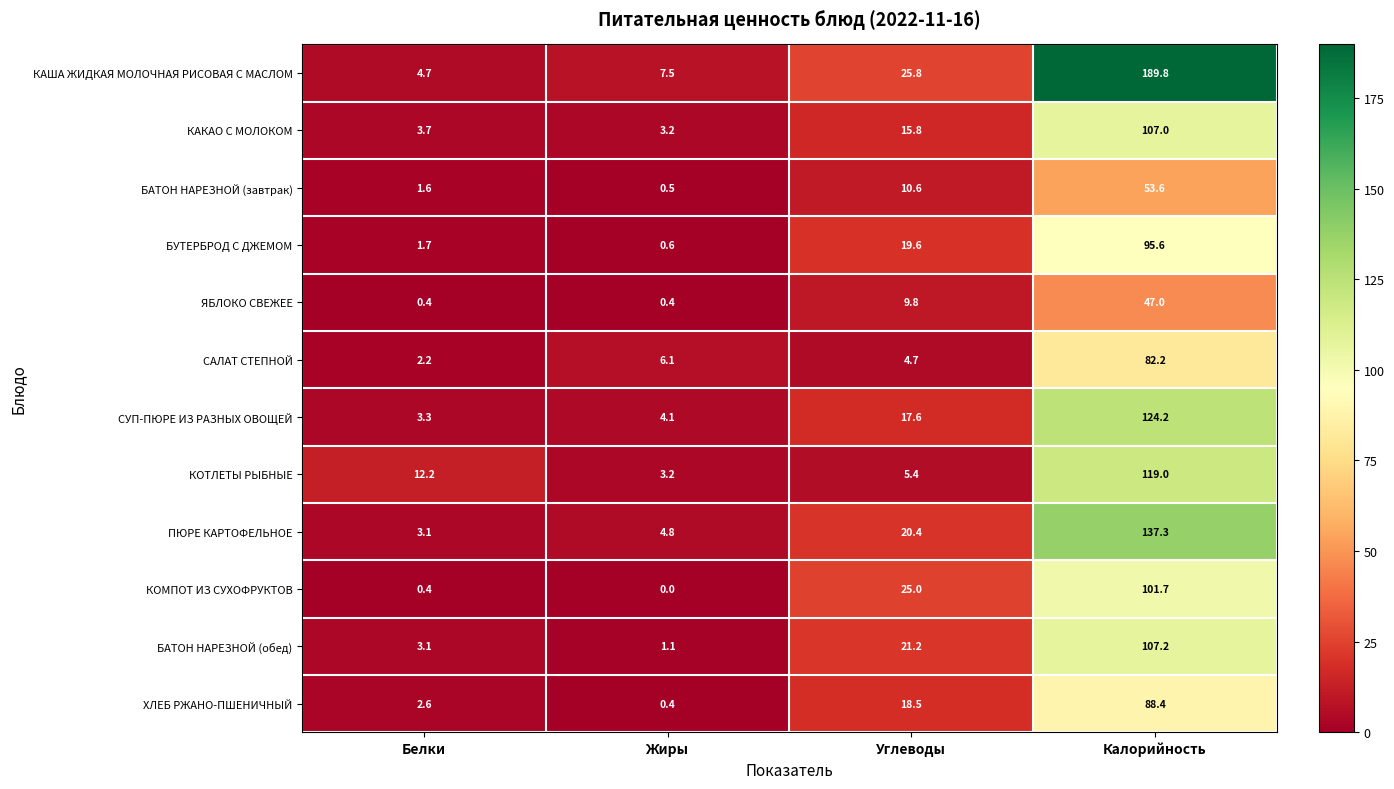

Which series has the largest range (max minus min)?

КАША ЖИДКАЯ МОЛОЧНАЯ РИСОВАЯ С МАСЛОМ